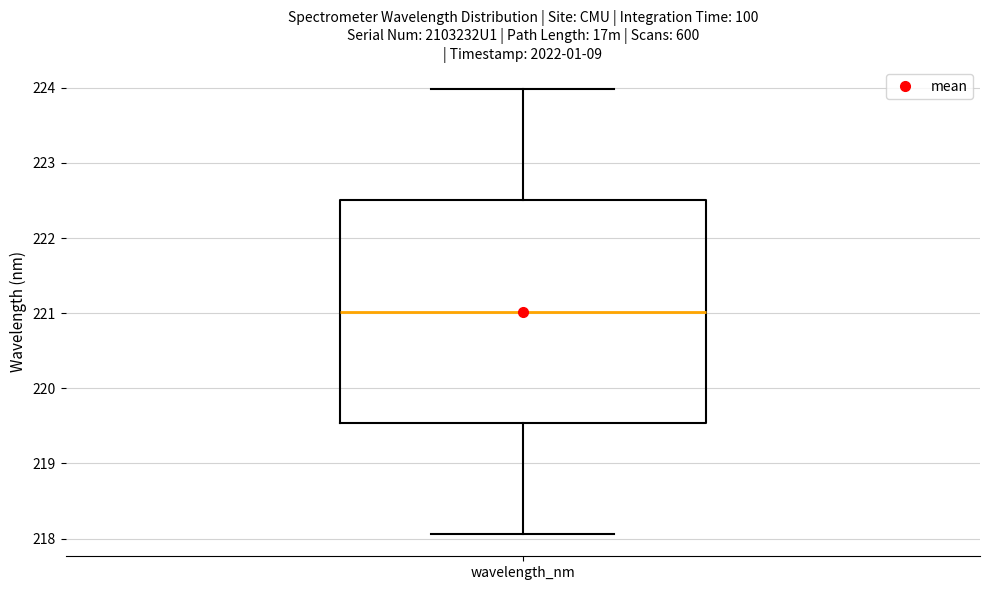

Where is the upper edge of the box for wavelength_nm on the y-axis? The values are not printed on the chart, so give them approximately, as read against the axis.

222.5